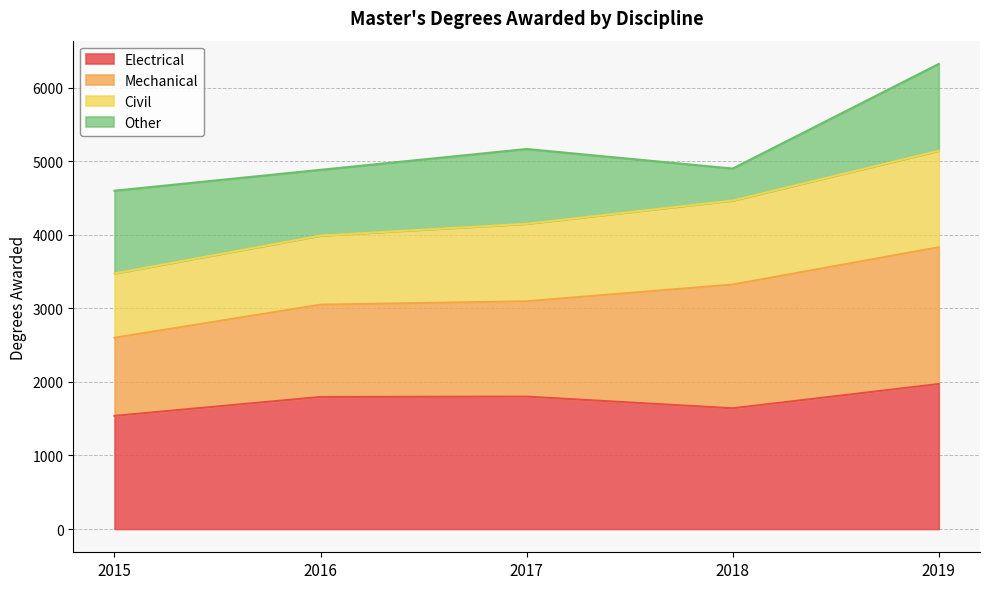

At which category does Electrical reach its first local valley?

2018